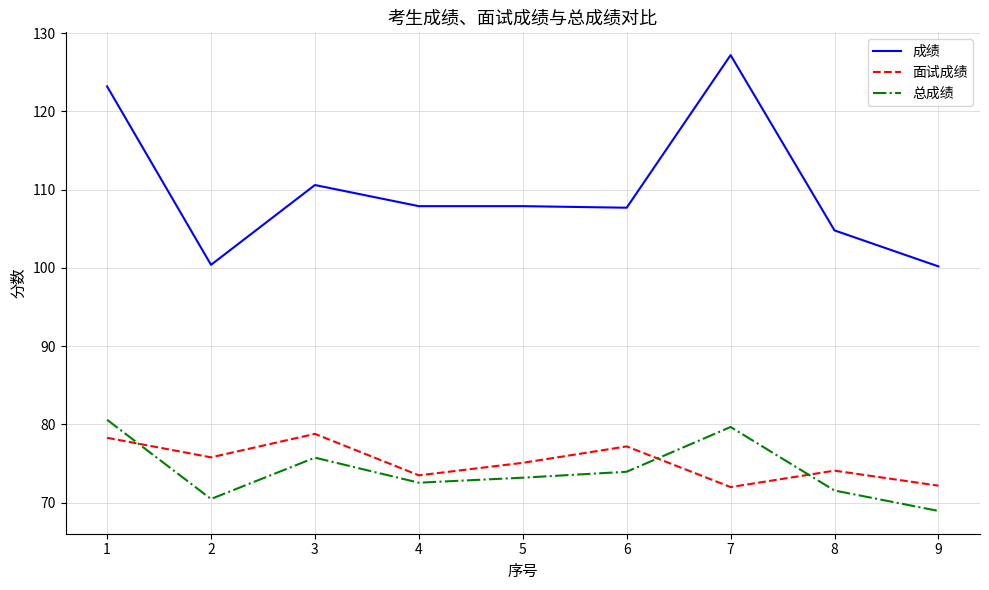

What is the maximum value for 面试成绩?

78.8